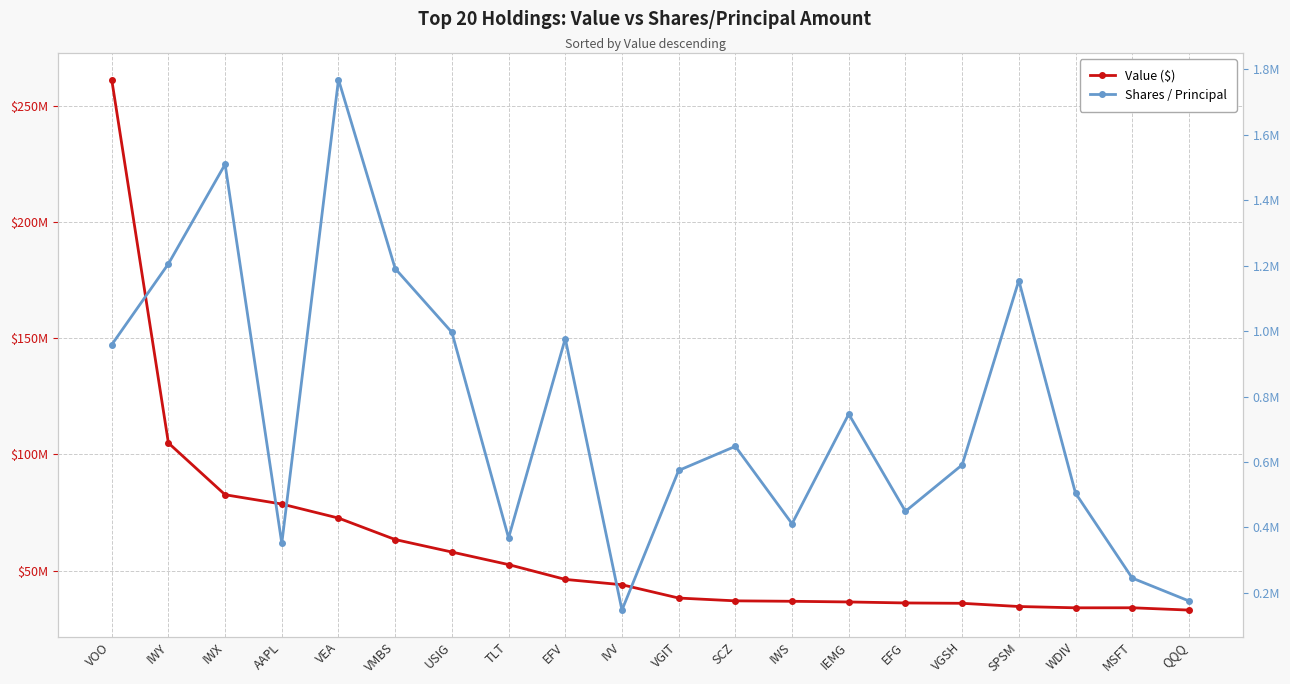

Between IWY and IWX, which series saw the biggest shift?

Value ($)